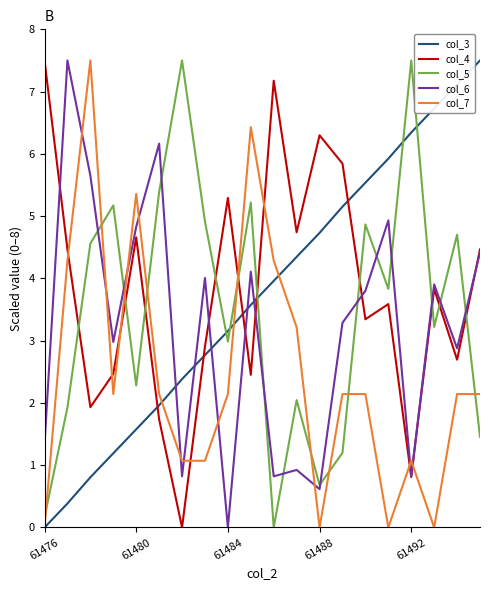

What is the maximum value for col_4?

7.5